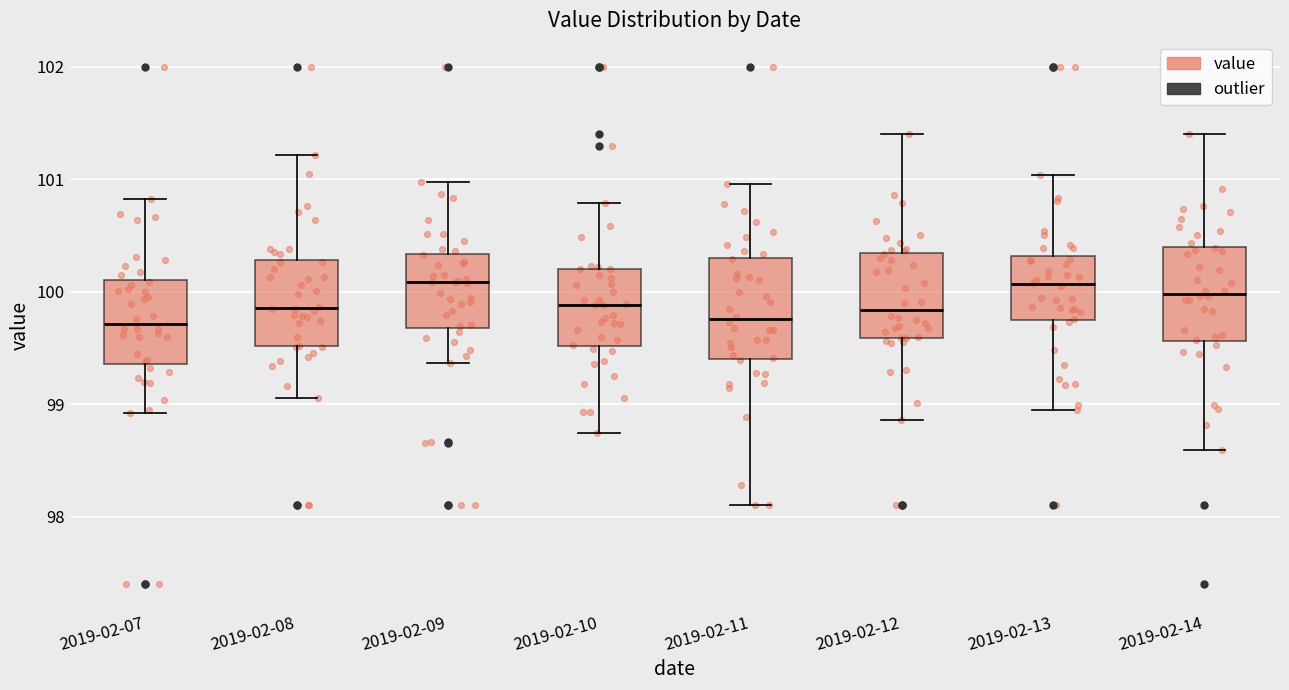

Reading left to right, read every box against the y-axis: the position of its median line, the range the box covers, and the ends of its whiskers. The values are not printed on the chart, so give them approximately, as read against the axis.

2019-02-07: median 99.7, box 99.4 to 100.1, whiskers 98.9 to 100.8
2019-02-08: median 99.9, box 99.5 to 100.3, whiskers 99.1 to 101.2
2019-02-09: median 100.1, box 99.7 to 100.3, whiskers 99.4 to 101.0
2019-02-10: median 99.9, box 99.5 to 100.2, whiskers 98.7 to 100.8
2019-02-11: median 99.8, box 99.4 to 100.3, whiskers 98.1 to 101.0
2019-02-12: median 99.8, box 99.6 to 100.3, whiskers 98.9 to 101.4
2019-02-13: median 100.1, box 99.8 to 100.3, whiskers 98.9 to 101.0
2019-02-14: median 100.0, box 99.6 to 100.4, whiskers 98.6 to 101.4